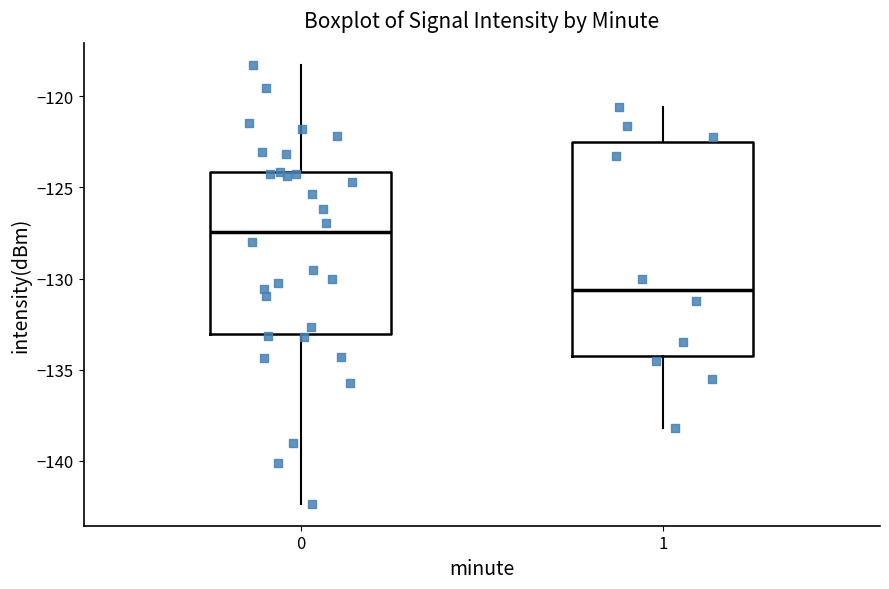

Which box's median line is the lowest?

1